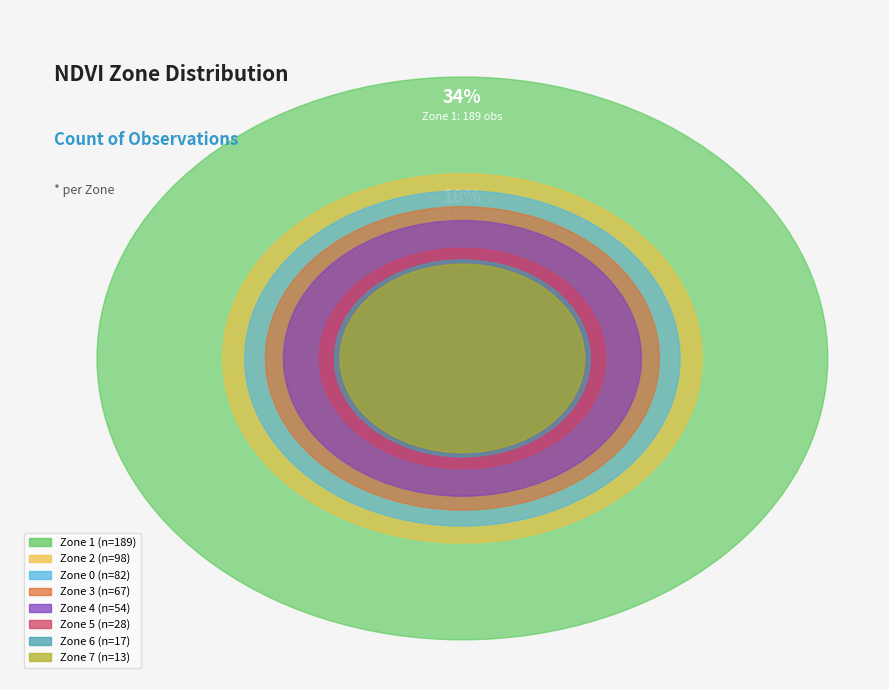

What is the change in value from Zone 1 to Zone 3?

-122